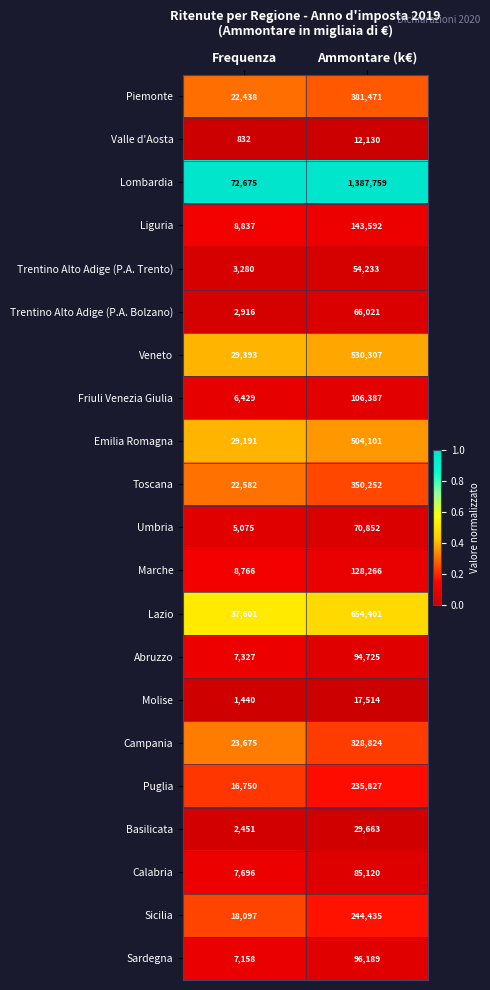

Where is Campania nearest to the value 176249?

Frequenza